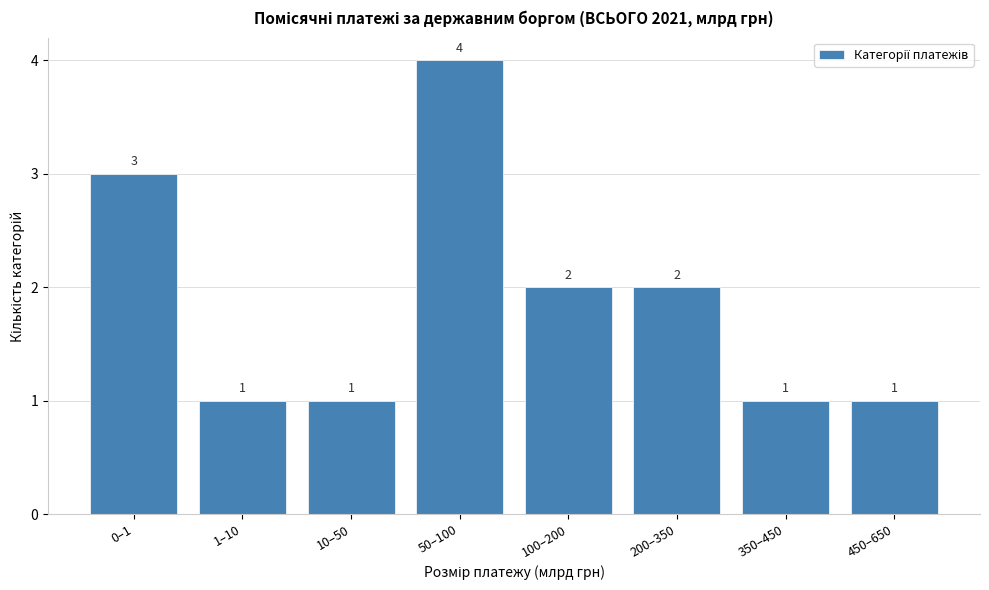

Reading left to right, what are all the values shown in this chart?

3	1	1	4	2	2	1	1